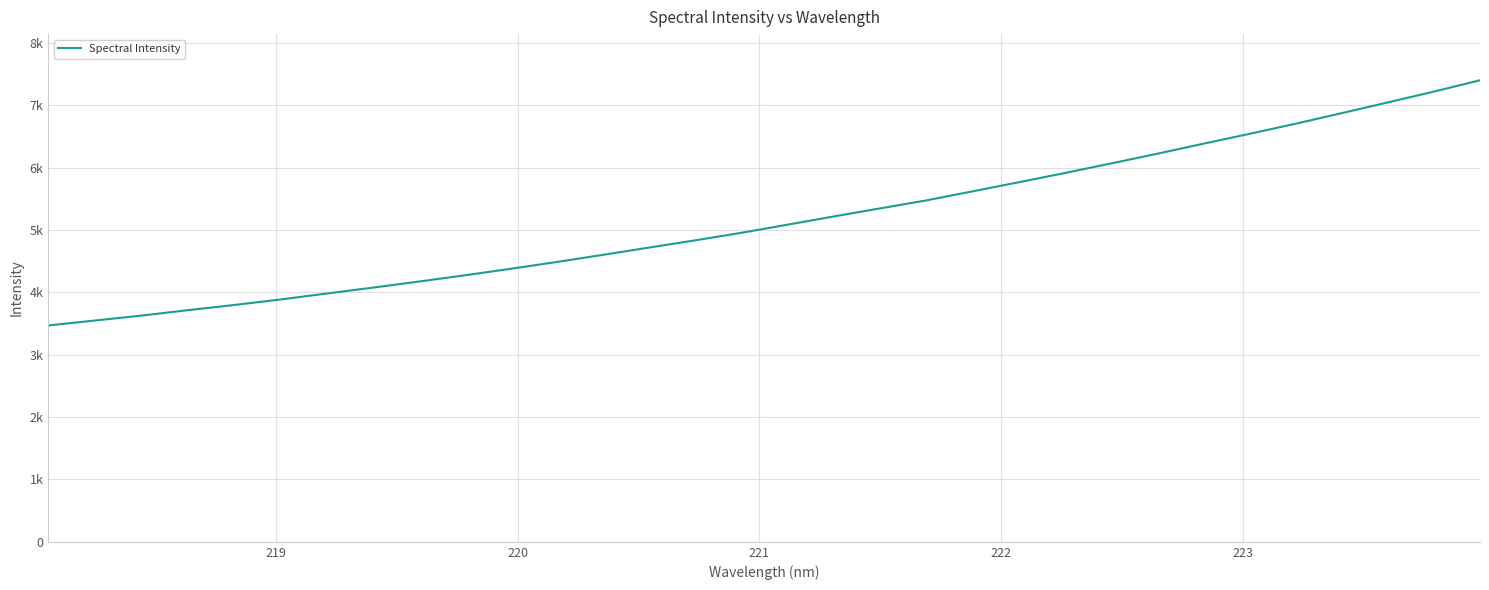

Does the chart display data point markers on the line(s)?

No